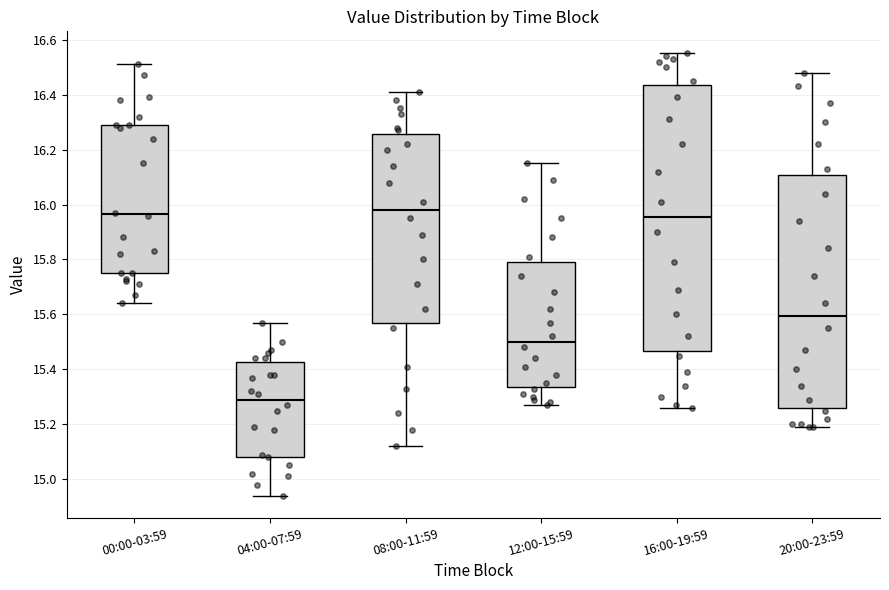

Reading left to right, read every box against the y-axis: the position of its median line, the range the box covers, and the ends of its whiskers. The values are not printed on the chart, so give them approximately, as read against the axis.

00:00-03:59: median 15.96, box 15.76 to 16.30, whiskers 15.64 to 16.52
04:00-07:59: median 15.30, box 15.08 to 15.42, whiskers 14.94 to 15.58
08:00-11:59: median 15.98, box 15.56 to 16.26, whiskers 15.12 to 16.42
12:00-15:59: median 15.50, box 15.34 to 15.80, whiskers 15.28 to 16.16
16:00-19:59: median 15.96, box 15.46 to 16.44, whiskers 15.26 to 16.56
20:00-23:59: median 15.60, box 15.26 to 16.10, whiskers 15.20 to 16.48